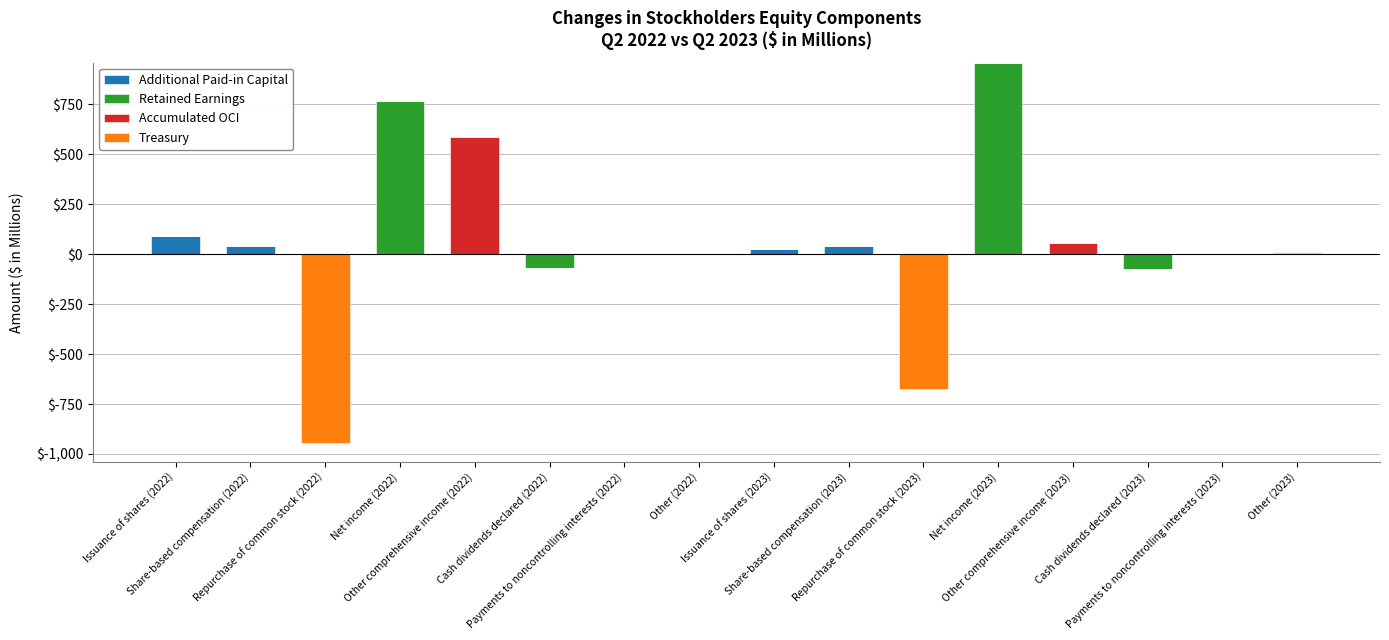

The value of Additional Paid-in Capital at Other (2022) is 0. True or false?

True